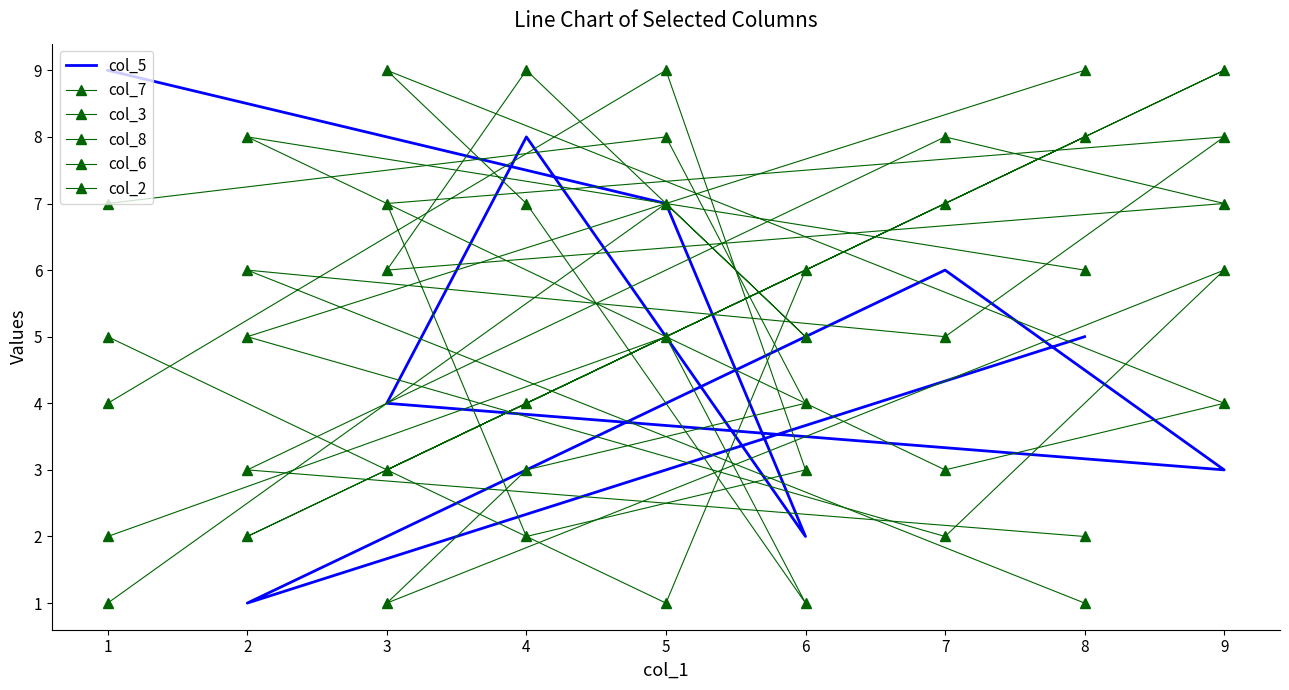

In col_8, how many points are higher than both neighbors (excluding endpoints)?

2